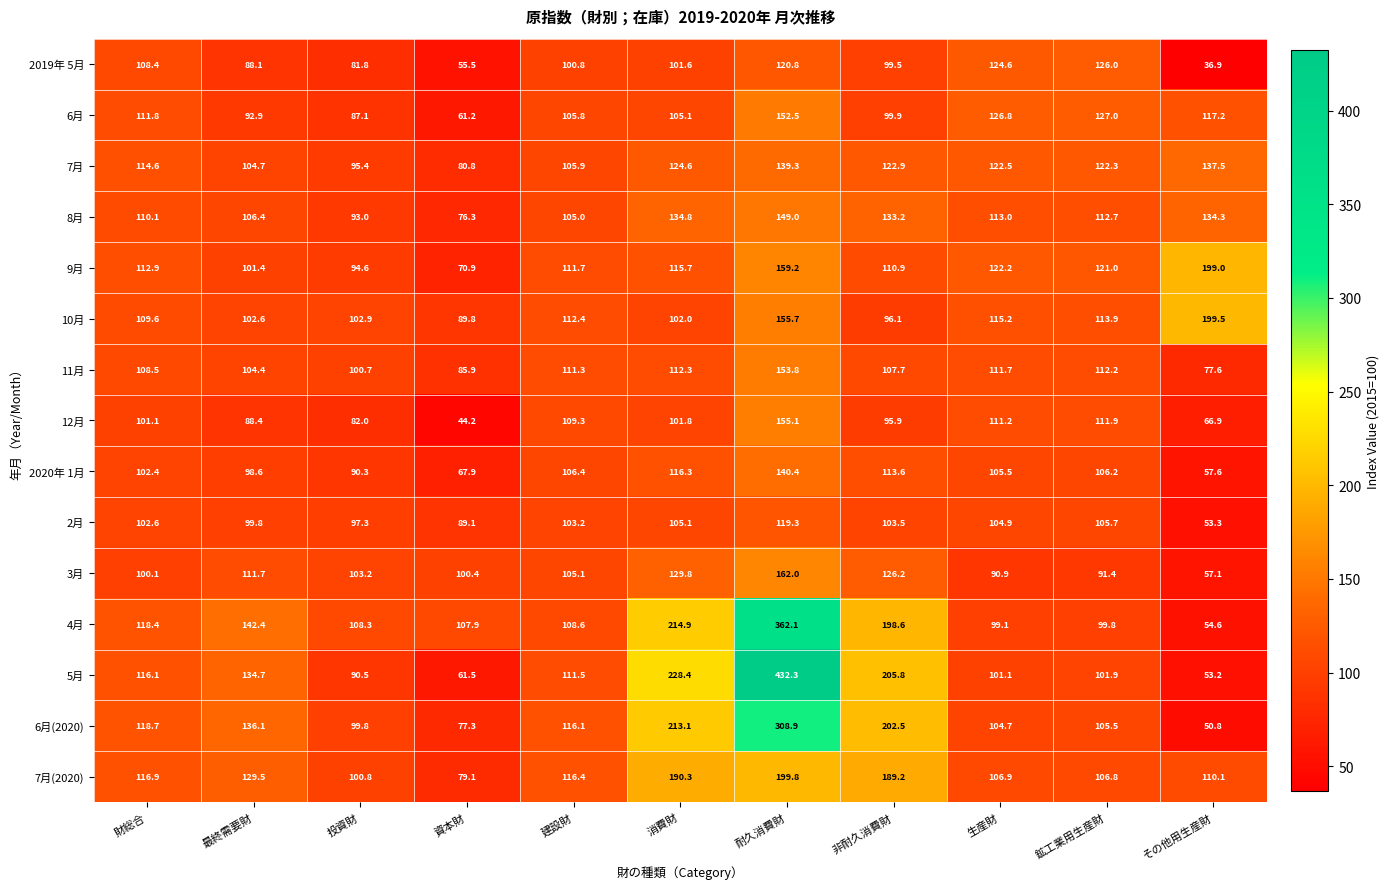

Is it true that 6月(2020) equals 136.1 at 最終需要財?

True